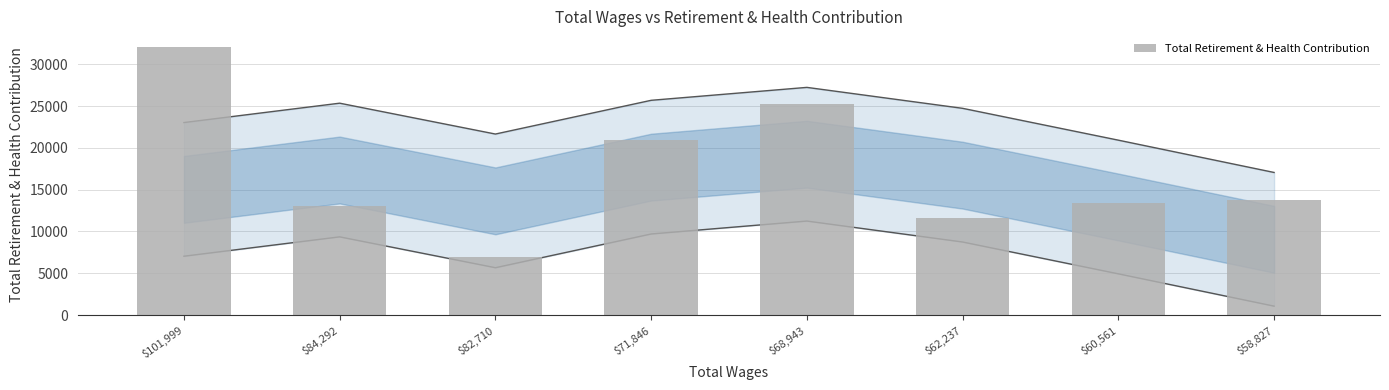

What is the minimum value shown in the chart?

6956